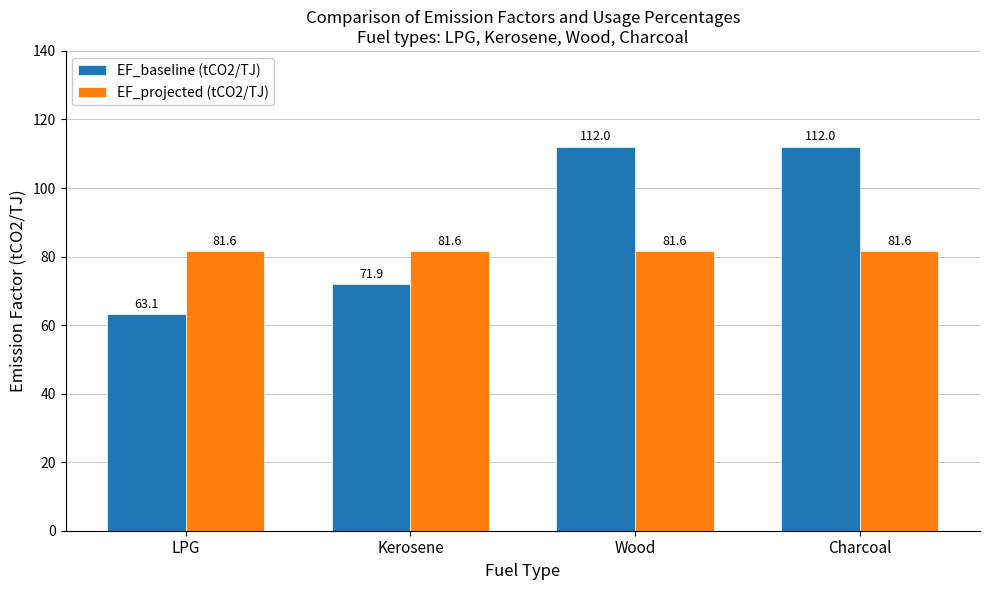

What is the difference between the maximum and minimum values in the EF_baseline (tCO2/TJ) series?

48.9